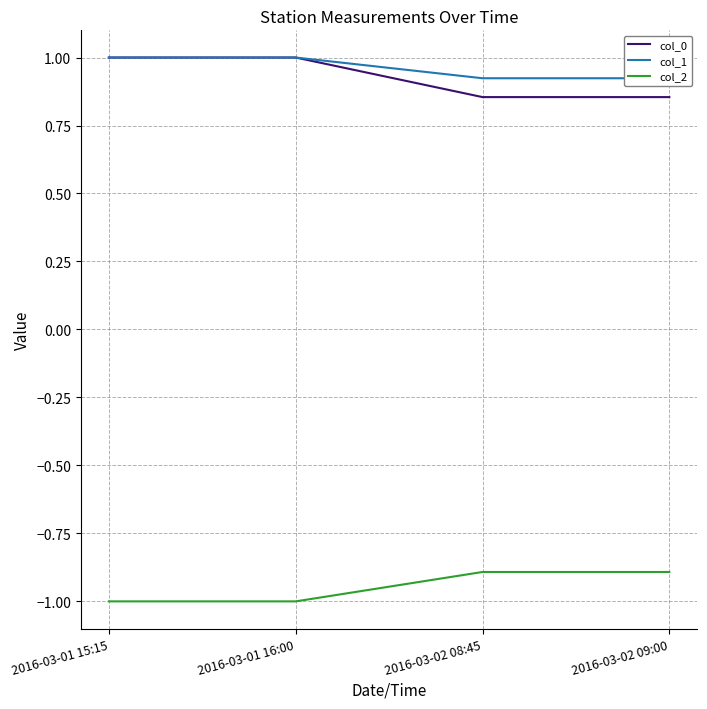

What position from the right is 2016-03-02 08:45?

2